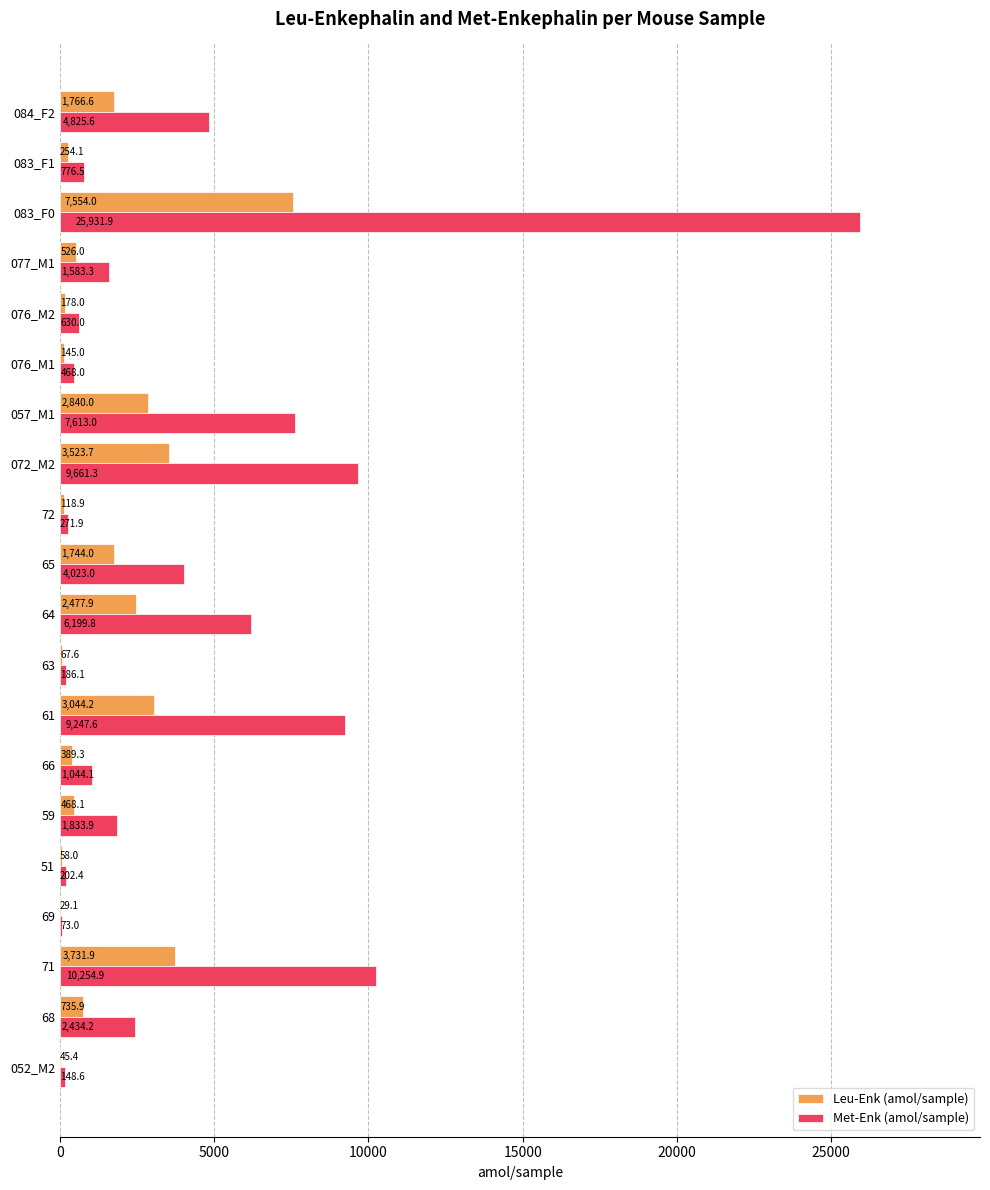

The Leu-Enk (amol/sample) series shows 3044.2 at 61. True or false?

True